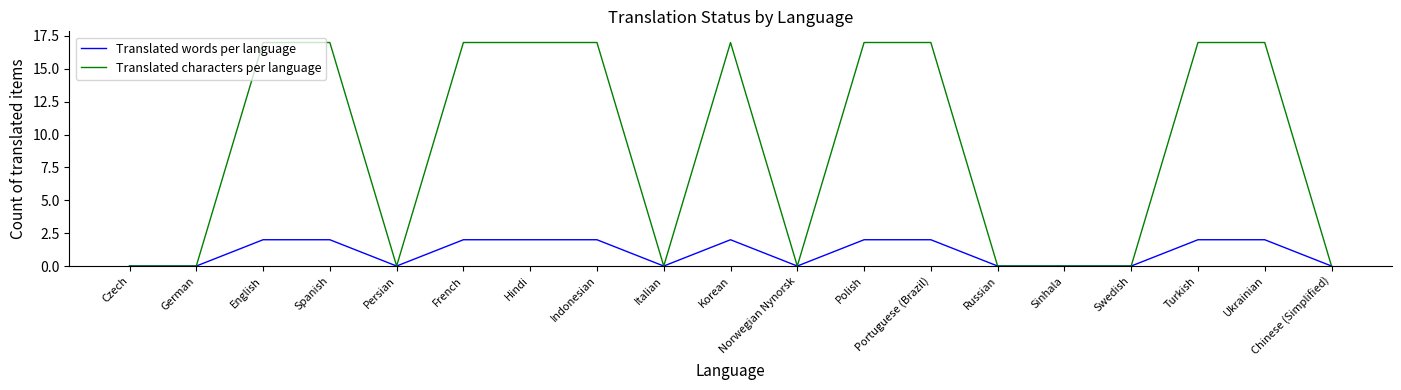

What is the highest value of the Translated characters per language series?

17